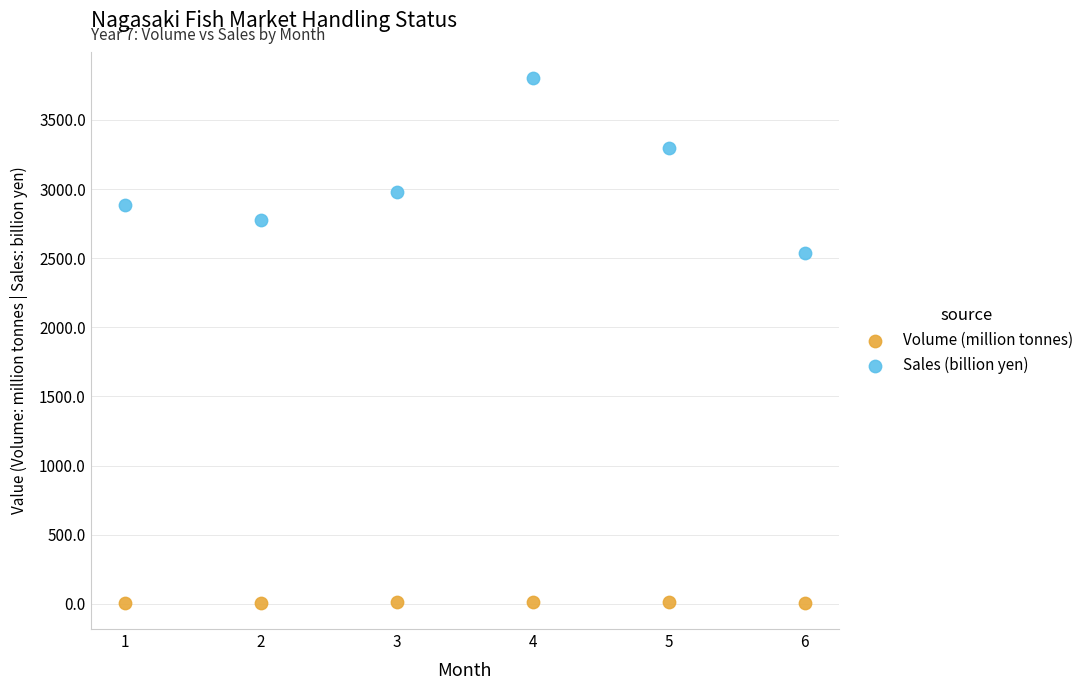

What are all the series names shown in the legend?

Volume (million tonnes), Sales (billion yen)